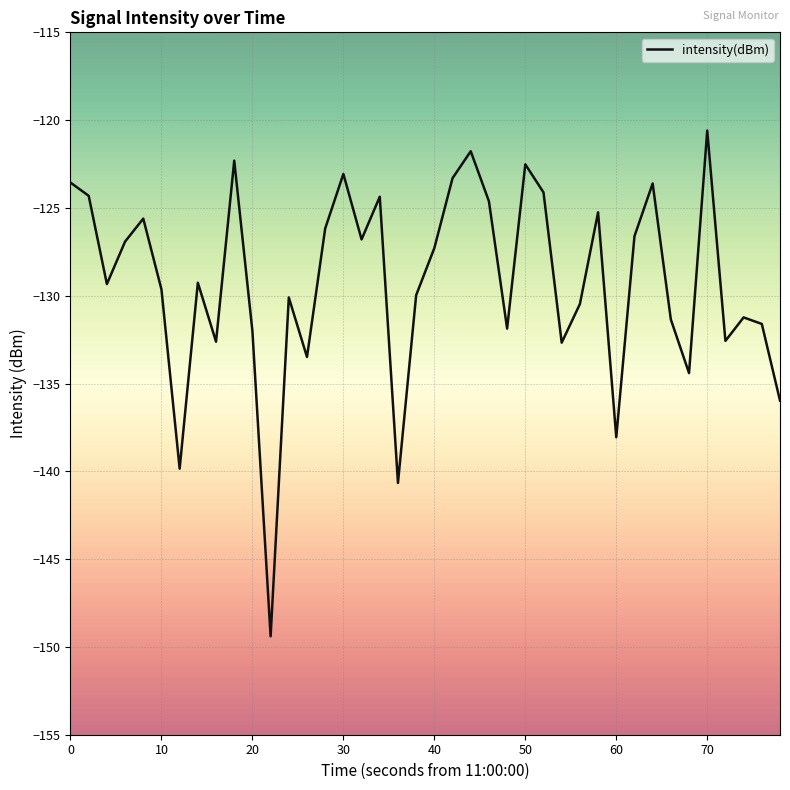

What is the sum of all values?

-5169.3